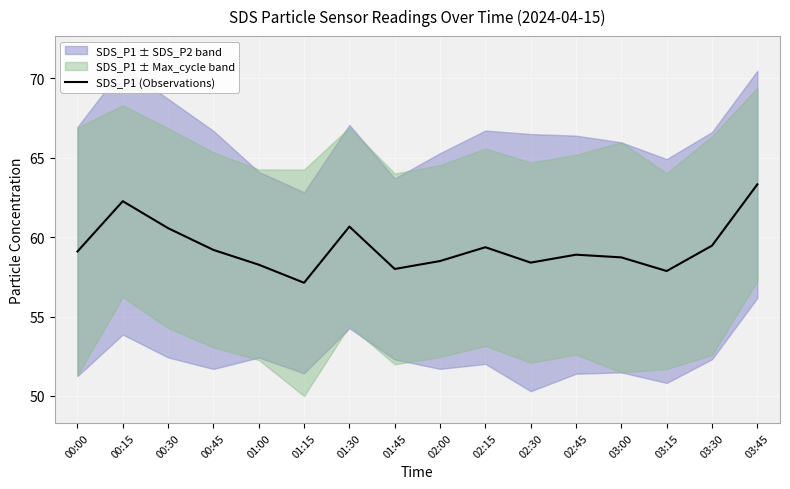

What is the ratio of the value at 03:00 to the value at 00:30?

1.0